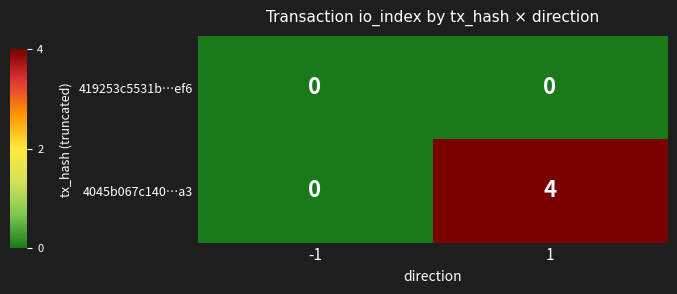

Which series has the widest spread of values?

4045b067c140…a3